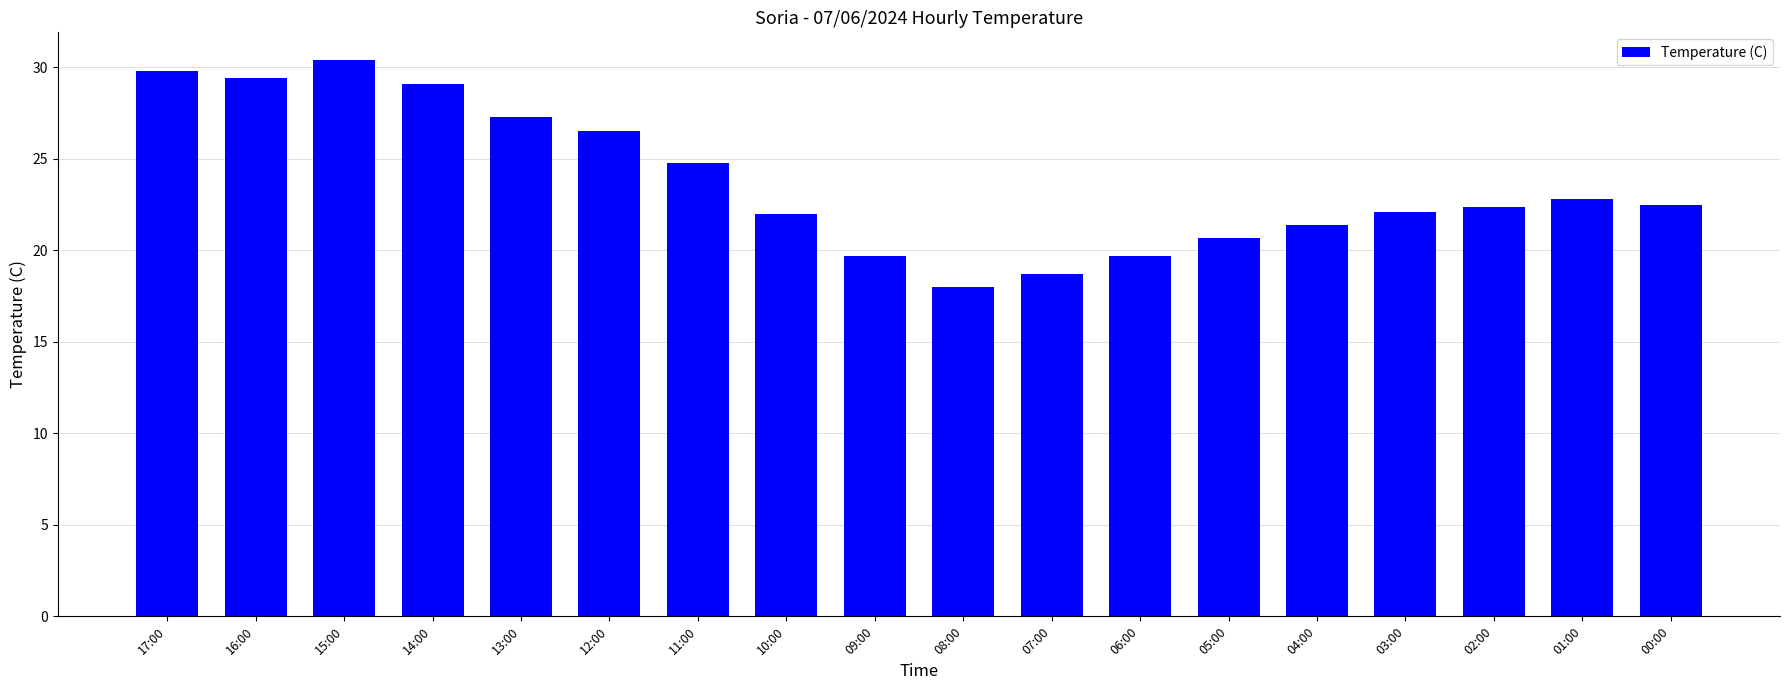

What is the label of the 13th bar from the left?

05:00